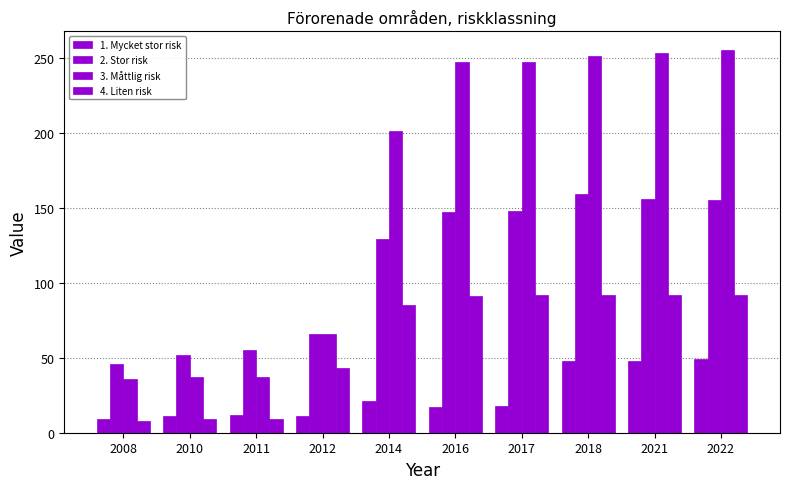

Count the number of categories in the chart.

10